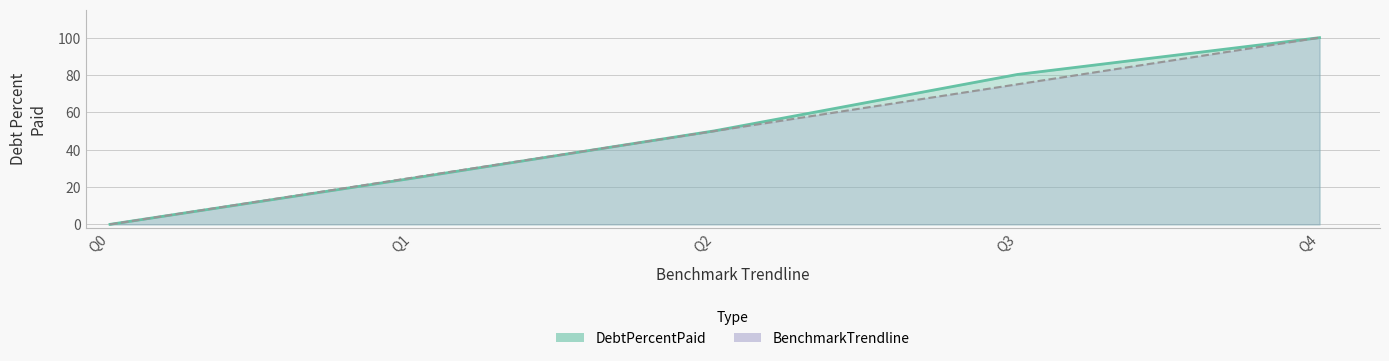

How many intersections are there between DebtPercentPaid and BenchmarkTrendline?

1